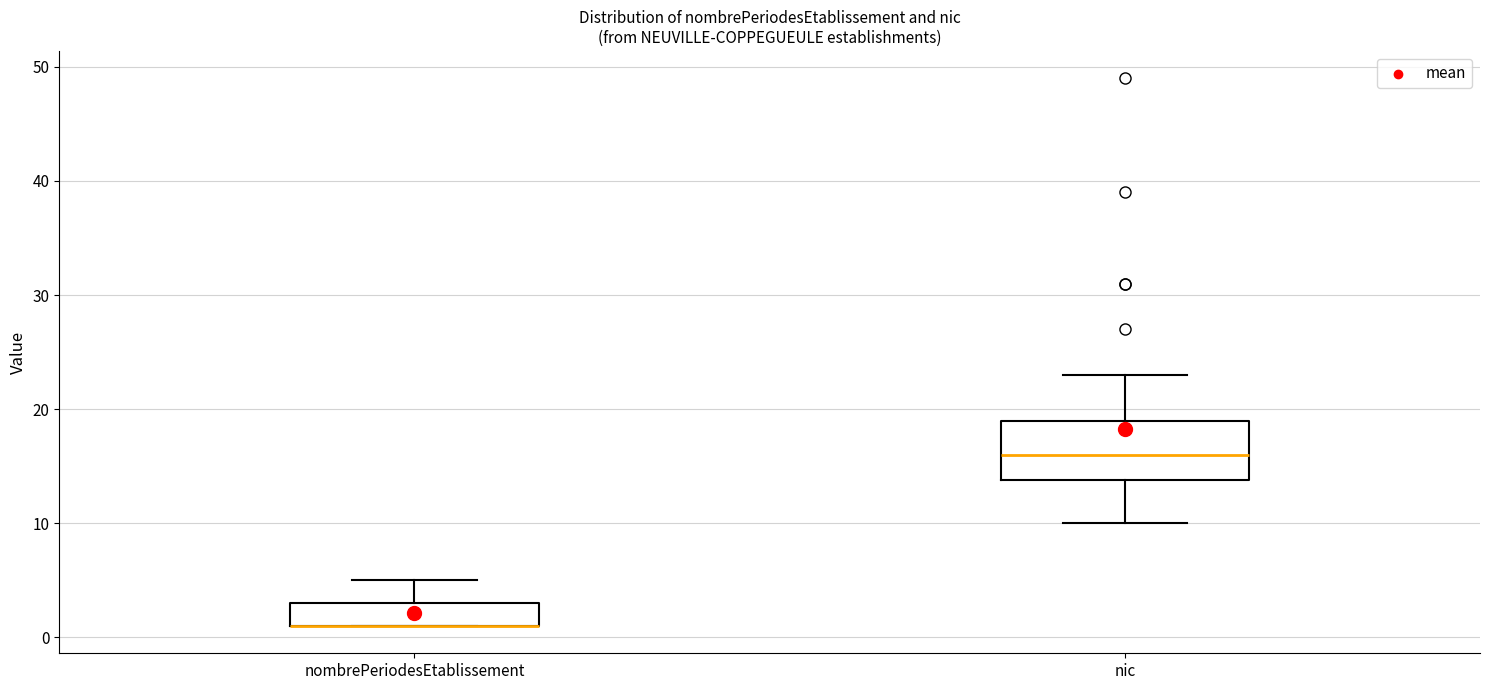

Where is the lower edge of the box for nombrePeriodesEtablissement on the y-axis? The values are not printed on the chart, so give them approximately, as read against the axis.

1